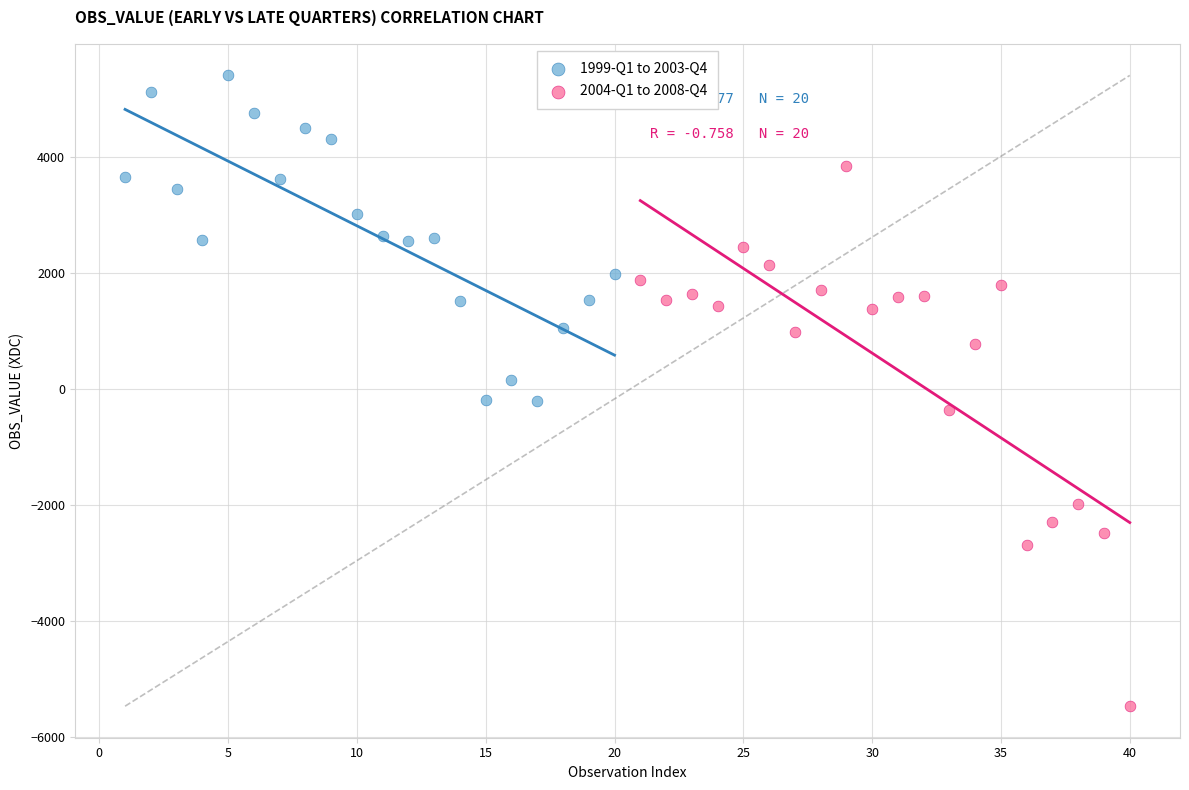

Which series has the largest Y range (max minus min)?

2004-Q1 to 2008-Q4